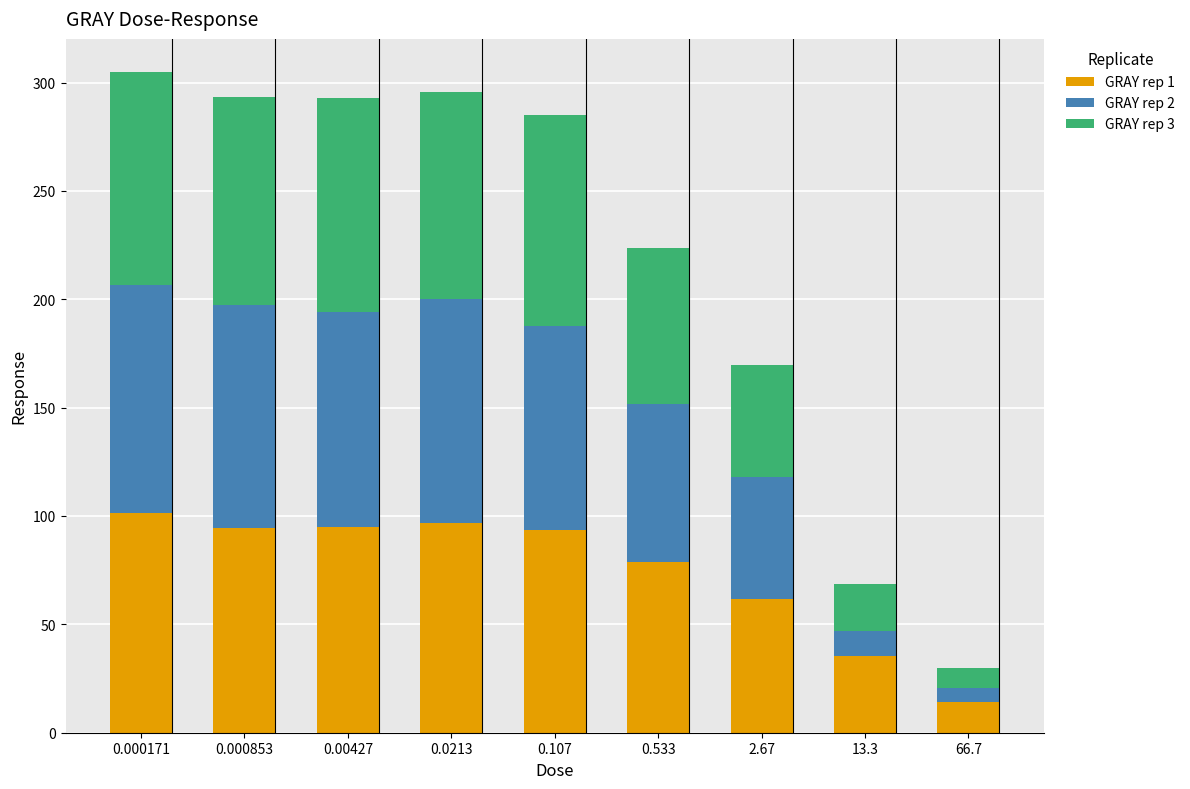

What is the maximum value for GRAY rep 1?

101.2